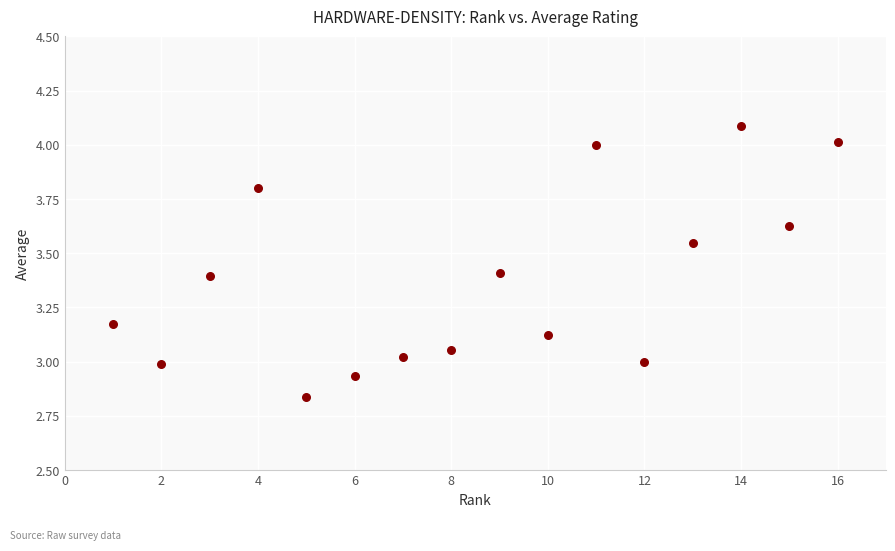

What is the range of X values (max minus min)?

15.0